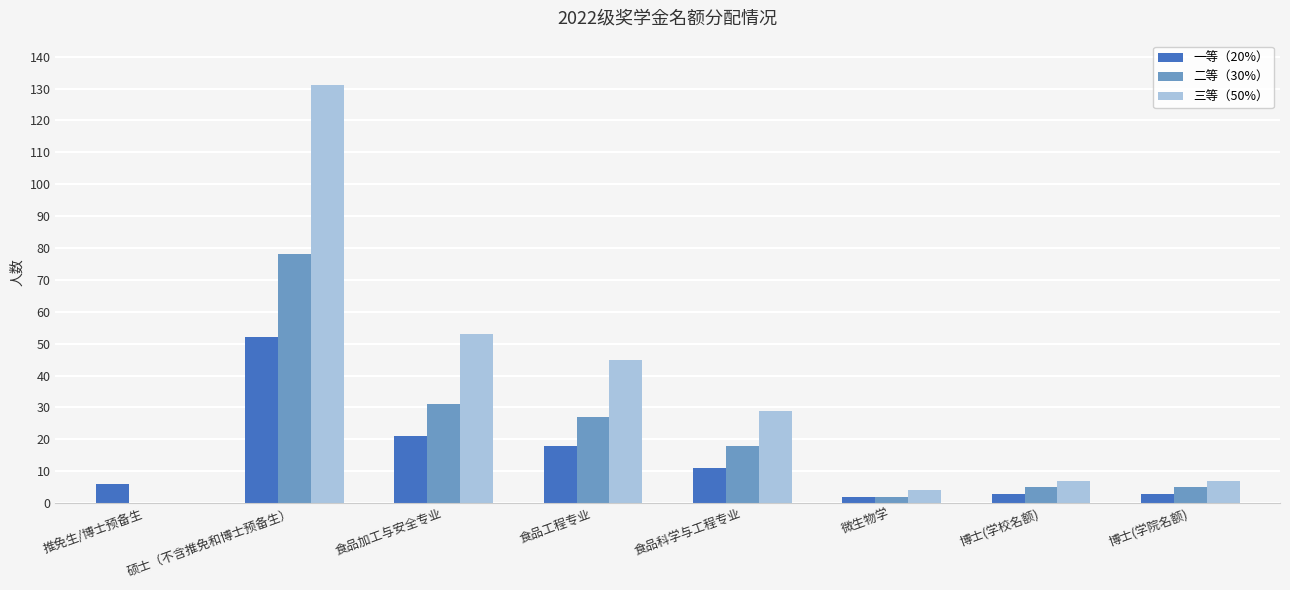

Is it true that 三等（50%） equals 15 at 食品工程专业?

False